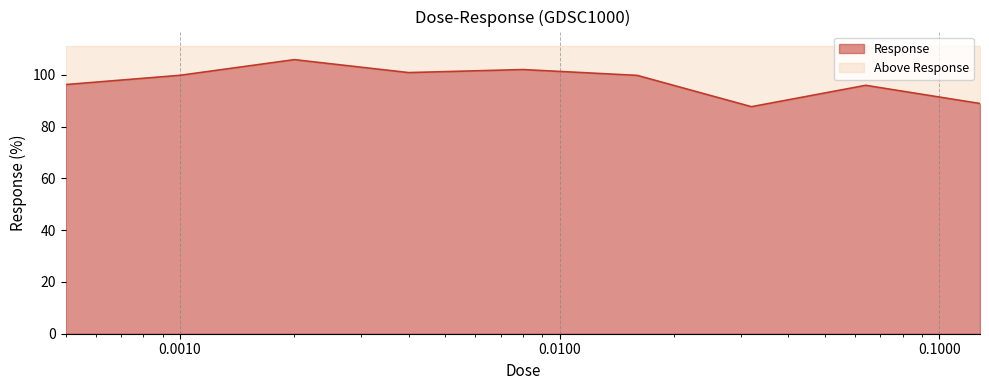

What is the approximate value at 0.032?

87.7